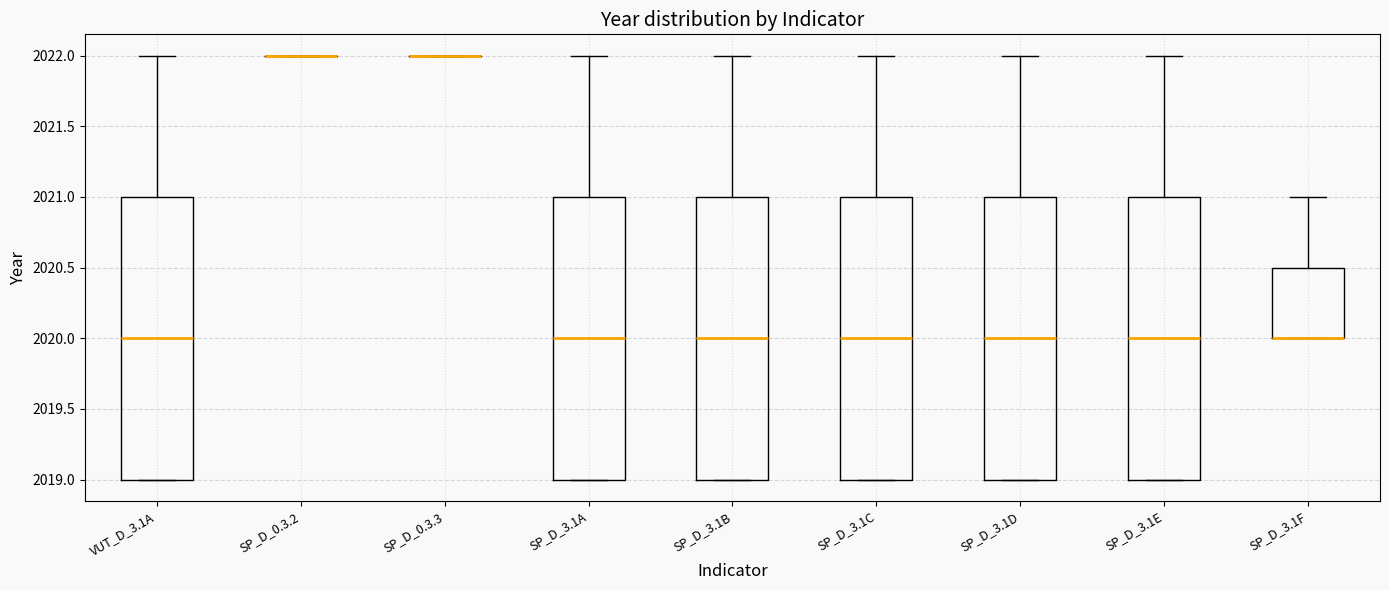

Reading left to right, read every box against the y-axis: the position of its median line, the range the box covers, and the ends of its whiskers. The values are not printed on the chart, so give them approximately, as read against the axis.

VUT_D_3.1A: median 2020.0, box 2019.0 to 2021.0, whiskers 2019.0 to 2022.0
SP_D_0.3.2: box collapsed to a line at 2022.0, whiskers 2022.0 to 2022.0
SP_D_0.3.3: box collapsed to a line at 2022.0, whiskers 2022.0 to 2022.0
SP_D_3.1A: median 2020.0, box 2019.0 to 2021.0, whiskers 2019.0 to 2022.0
SP_D_3.1B: median 2020.0, box 2019.0 to 2021.0, whiskers 2019.0 to 2022.0
SP_D_3.1C: median 2020.0, box 2019.0 to 2021.0, whiskers 2019.0 to 2022.0
SP_D_3.1D: median 2020.0, box 2019.0 to 2021.0, whiskers 2019.0 to 2022.0
SP_D_3.1E: median 2020.0, box 2019.0 to 2021.0, whiskers 2019.0 to 2022.0
SP_D_3.1F: median 2020.0 (drawn on the box's lower edge), box 2020.0 to 2020.5, whiskers 2020.0 to 2021.0